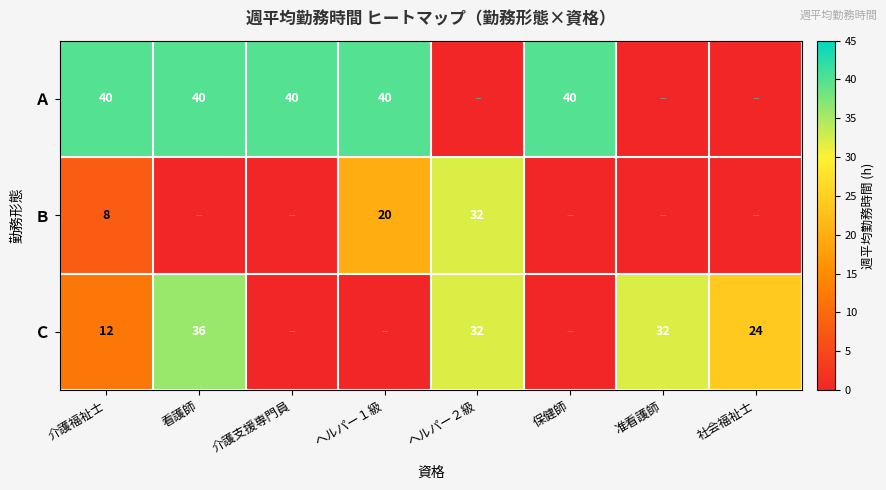

What is the spread (max minus min) of values at 介護福祉士?

32